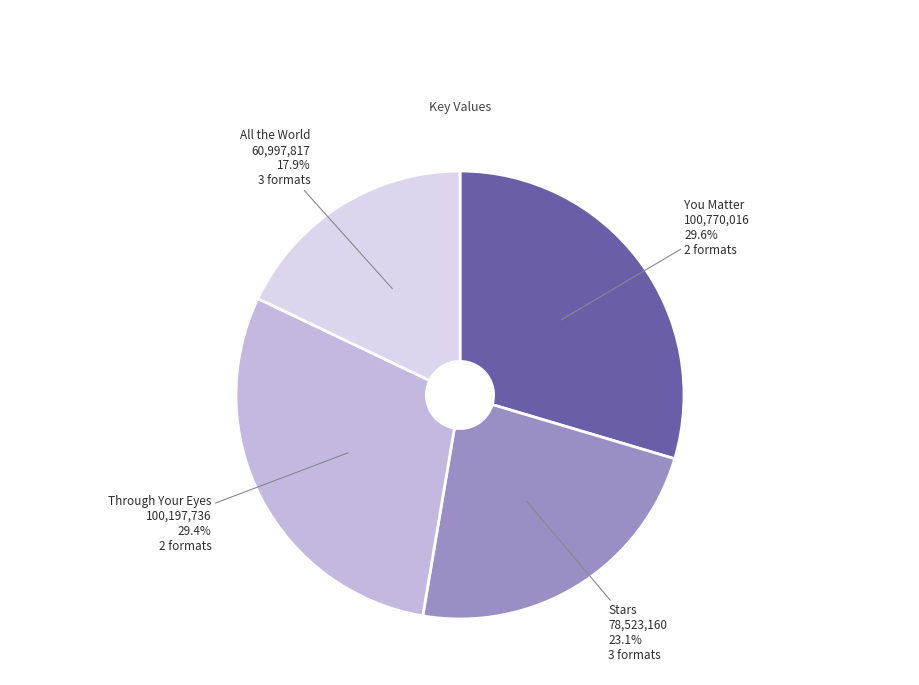

What is the smallest slice in the pie chart?

All the World